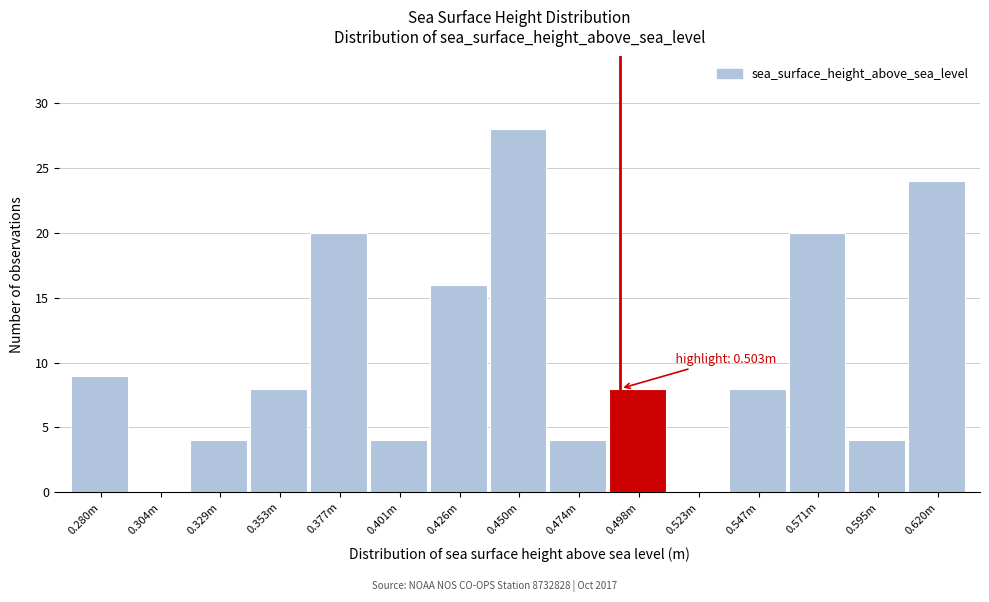

Reading left to right, what are all the values shown in this chart?

0.280m=9	0.304m=0	0.329m=4	0.353m=8	0.377m=20	0.401m=4	0.426m=16	0.450m=28	0.474m=4	0.498m=8	0.523m=0	0.547m=8	0.571m=20	0.595m=4	0.620m=24